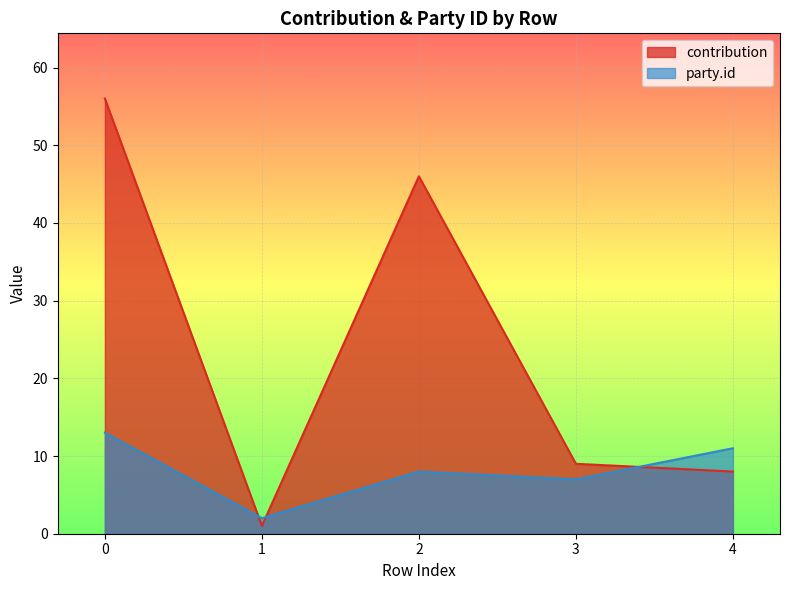

What is the maximum value shown in the chart?

56